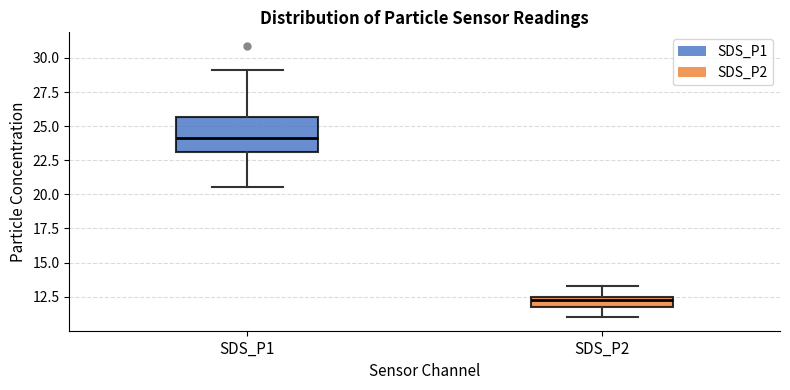

Which box's median line is the highest?

SDS_P1